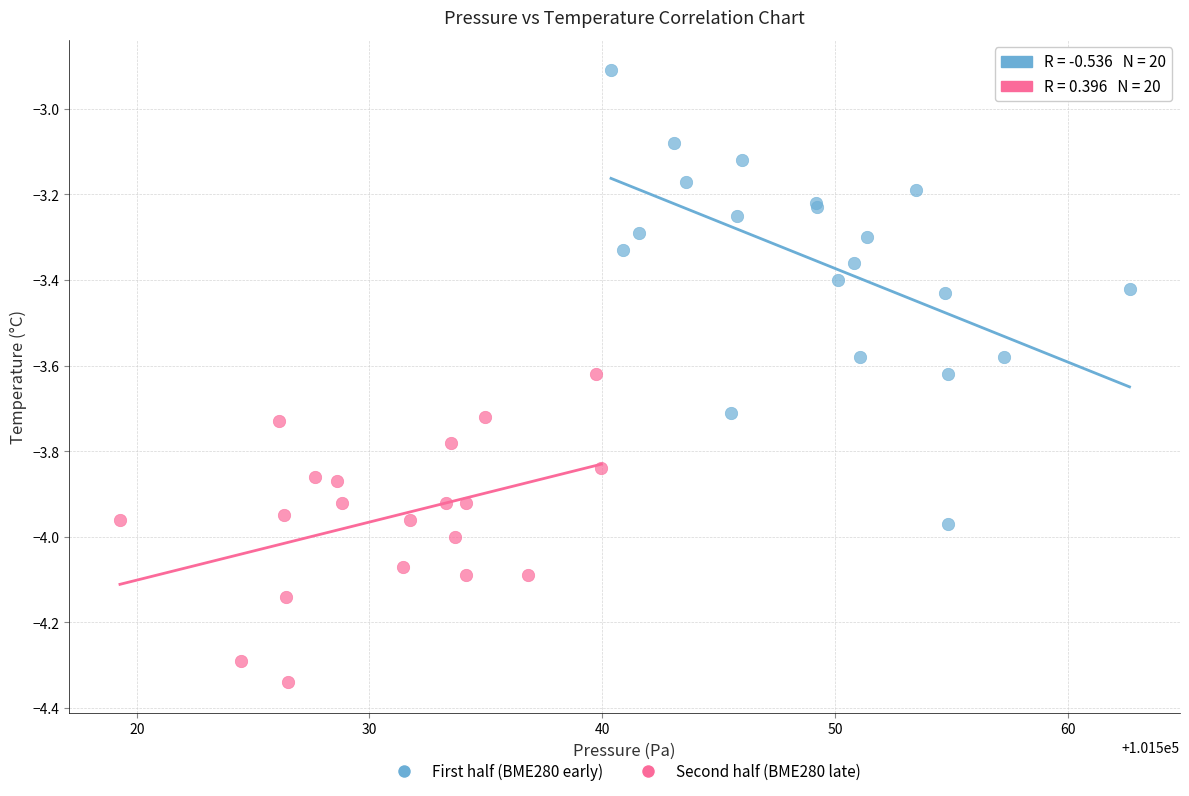

Which series contains the lowest Y value?

Second half (BME280 late)